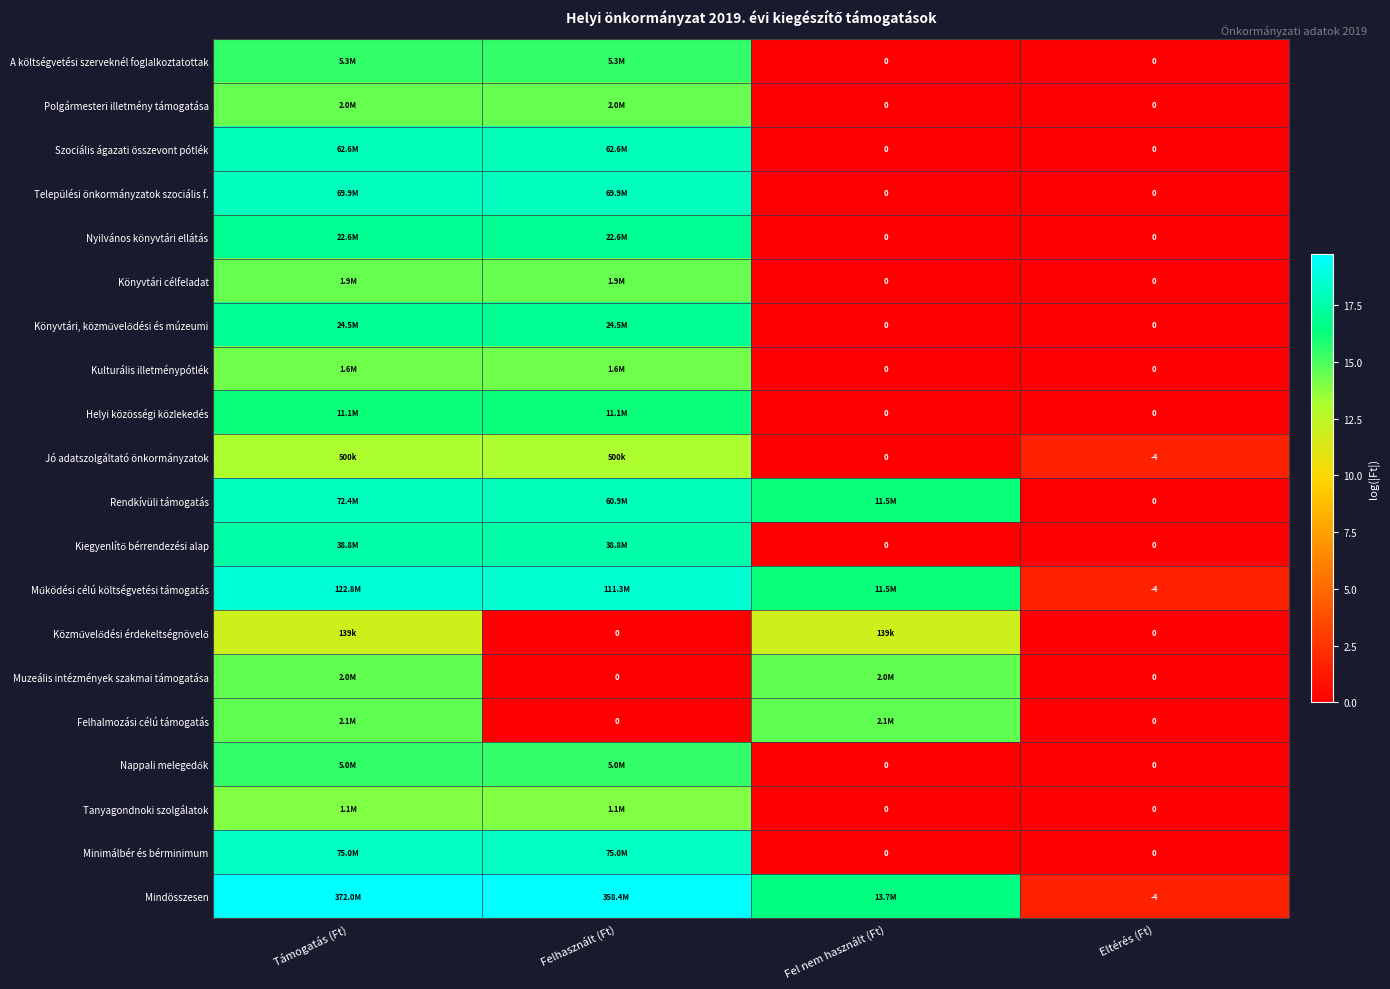

The value of Rendkívüli támogatás at Felhasznált (Ft) is 5.4. True or false?

False